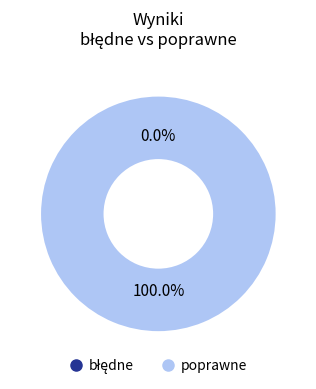

To the nearest percent, what is the difference between the błędne and poprawne slice percentages?

100%